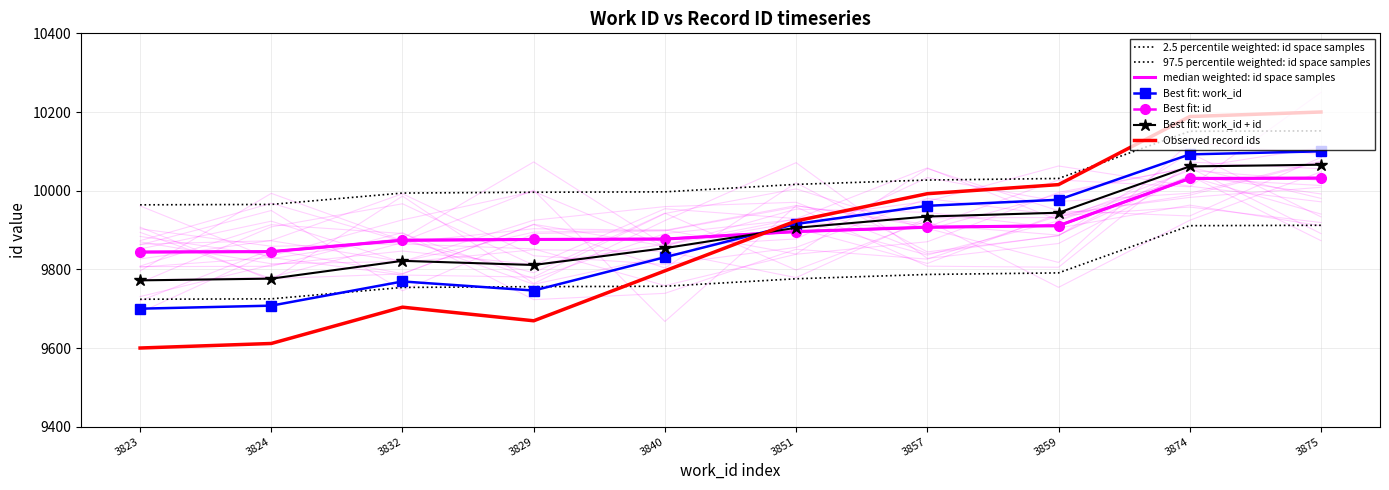

How many values in the work_id series exceed 9915?

5